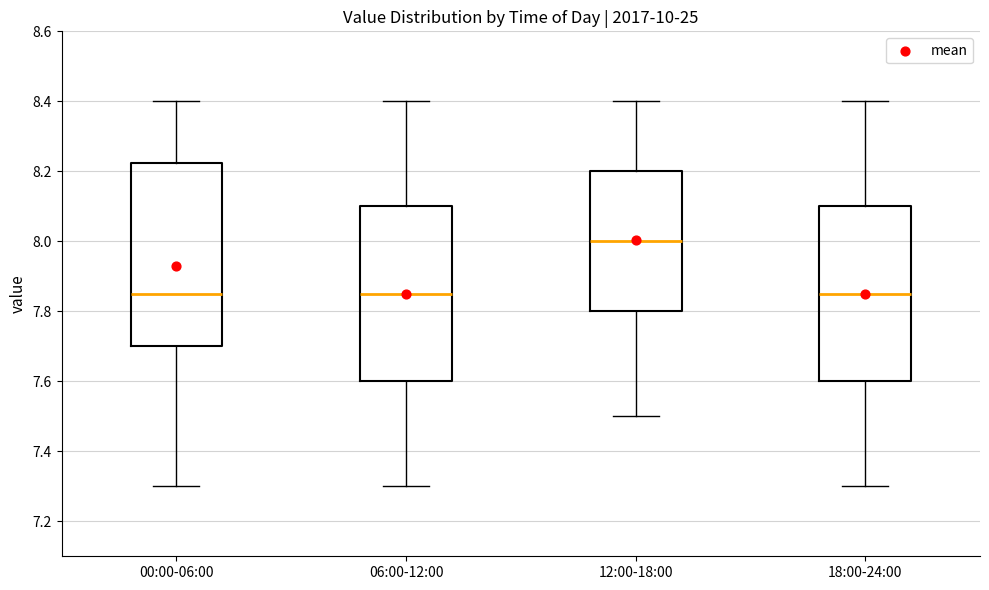

Comparing the boxes themselves (not the whiskers), which one is the tallest?

00:00-06:00